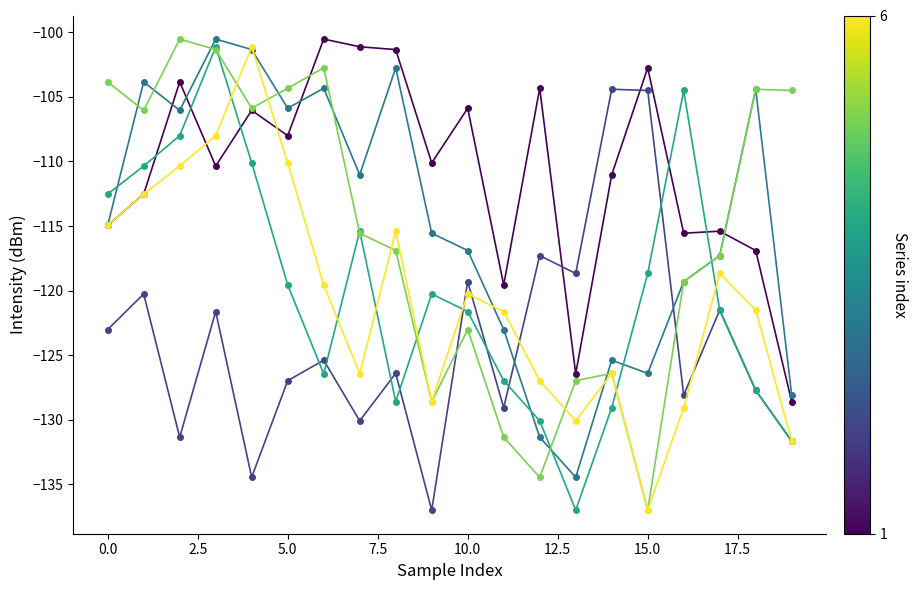

What is the greatest value displayed?

-100.5